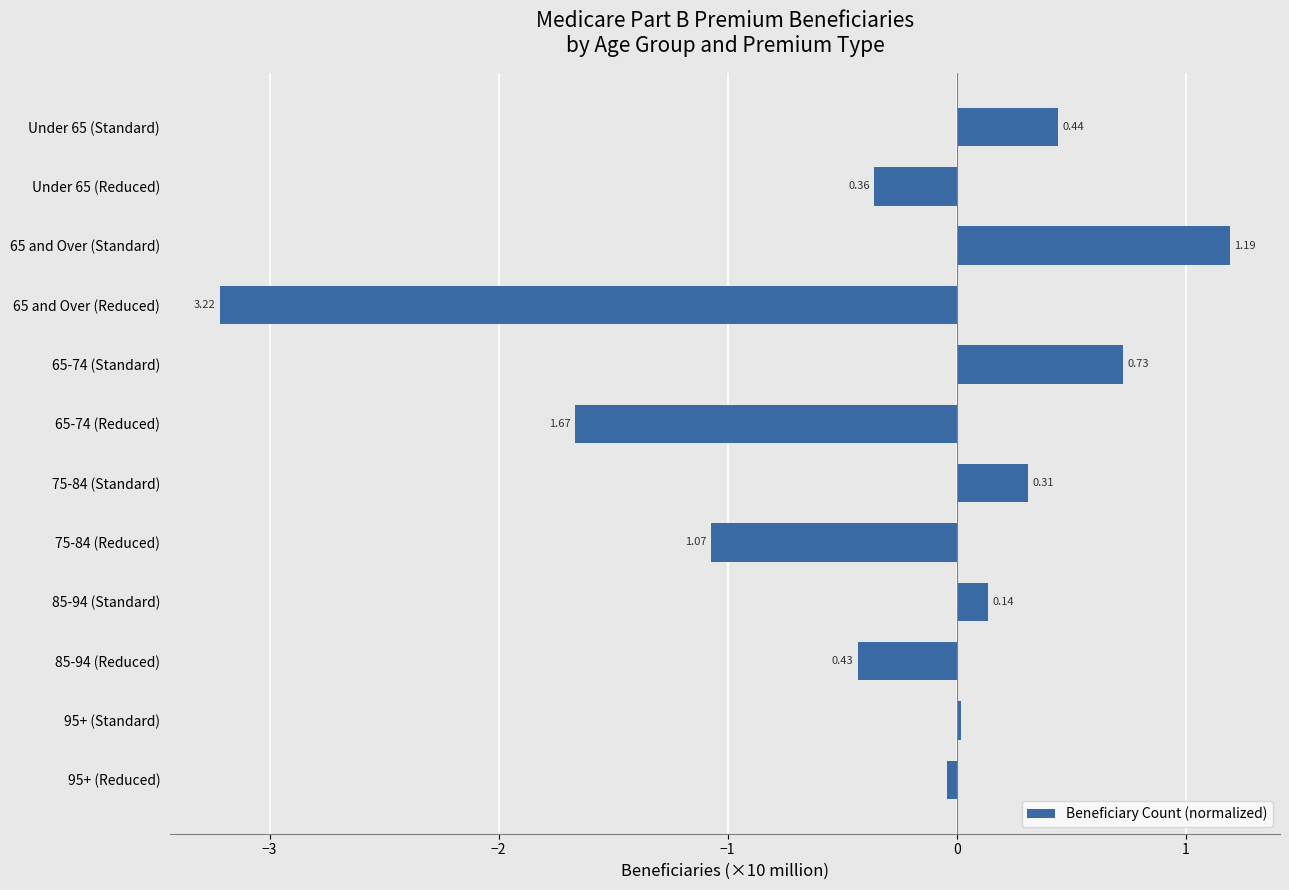

Which has a higher value, 65 and Over (Reduced) or 95+ (Reduced)?

95+ (Reduced)